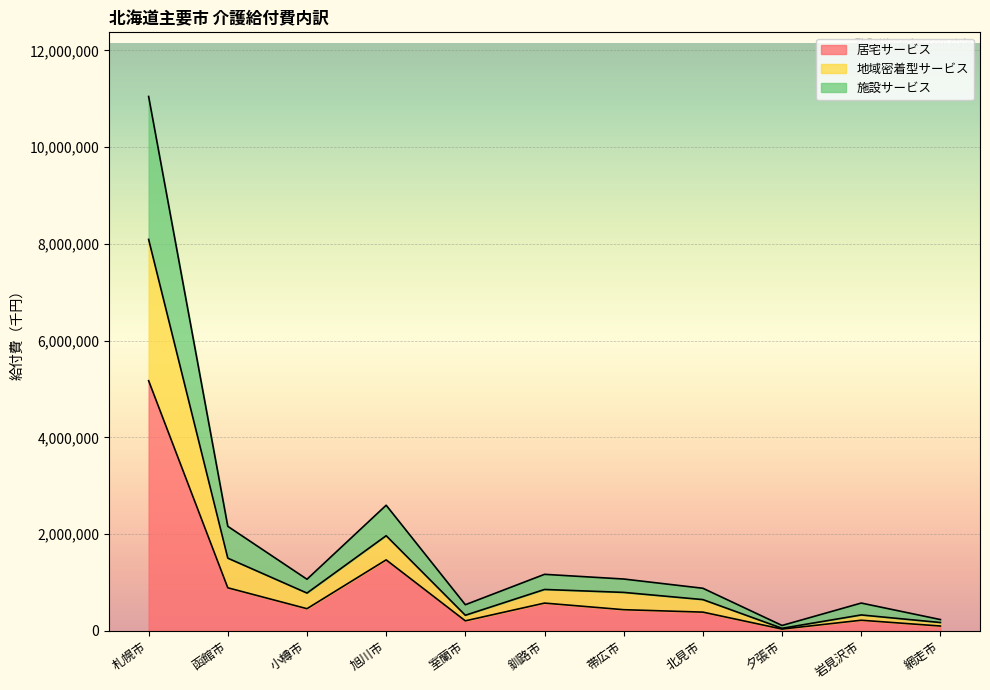

What is the label of the 11th point from the left?

網走市